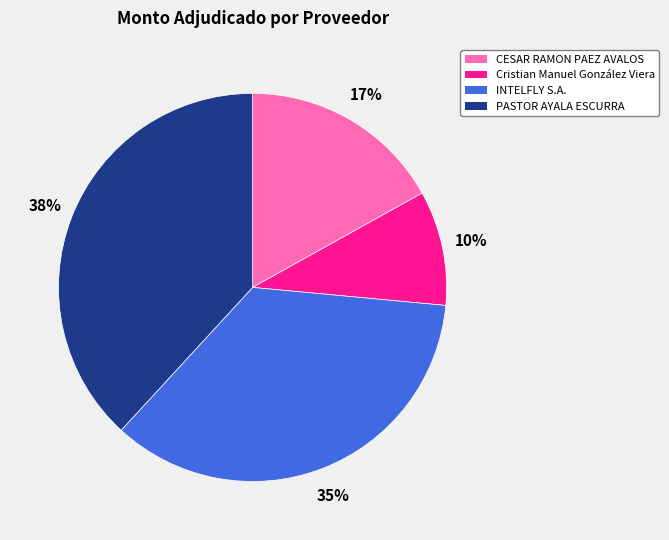

Approximately how many times larger is the value at Cristian Manuel González Viera compared to PASTOR AYALA ESCURRA?

0.3